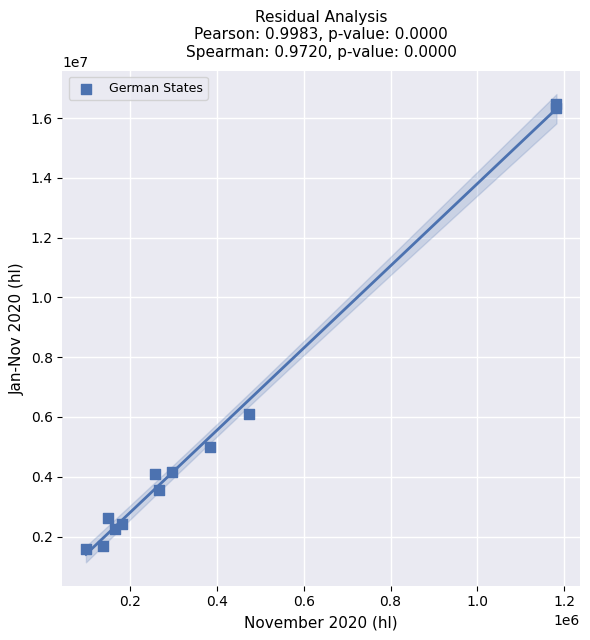

What Y value in the scatter plot is closest to 9021009?

6110963.7